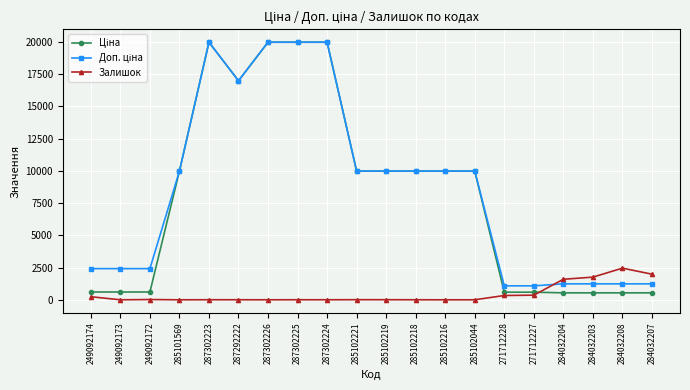

The Залишок series shows 0.0 at 249092173. True or false?

True